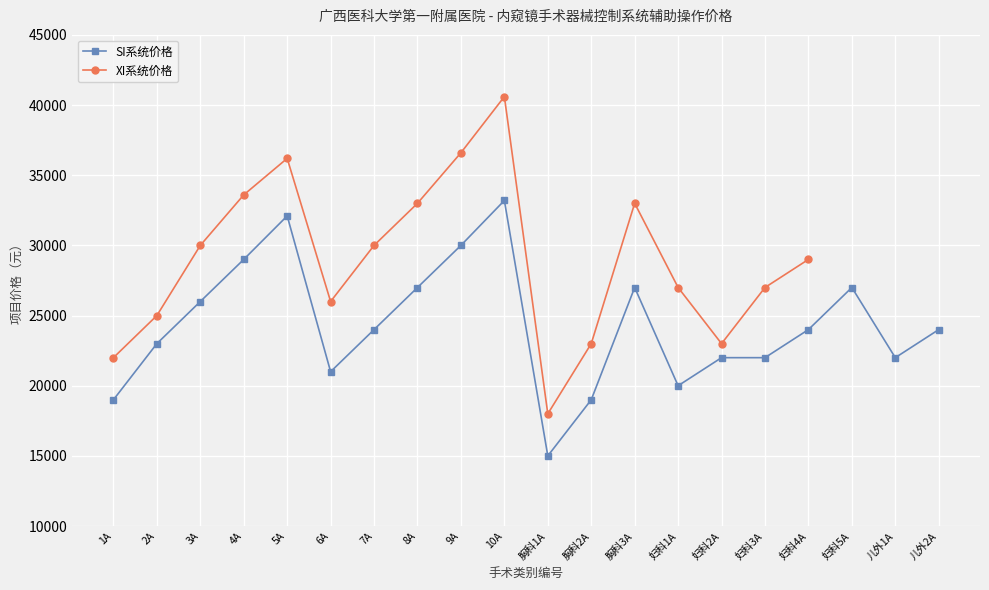

List the labels in order of value, largest first.

10A, 5A, 9A, 4A, 8A, 胸科3A, 妇科5A, 3A, 7A, 妇科4A, 儿外2A, 2A, 妇科2A, 妇科3A, 儿外1A, 6A, 妇科1A, 1A, 胸科2A, 胸科1A